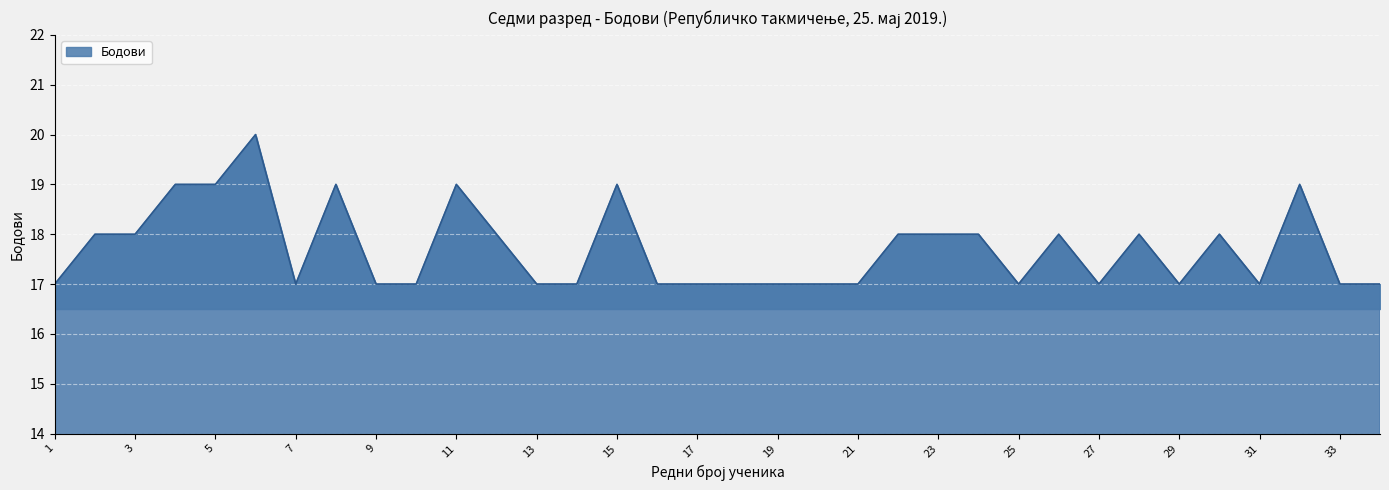

What is the difference between the maximum and minimum values?

3